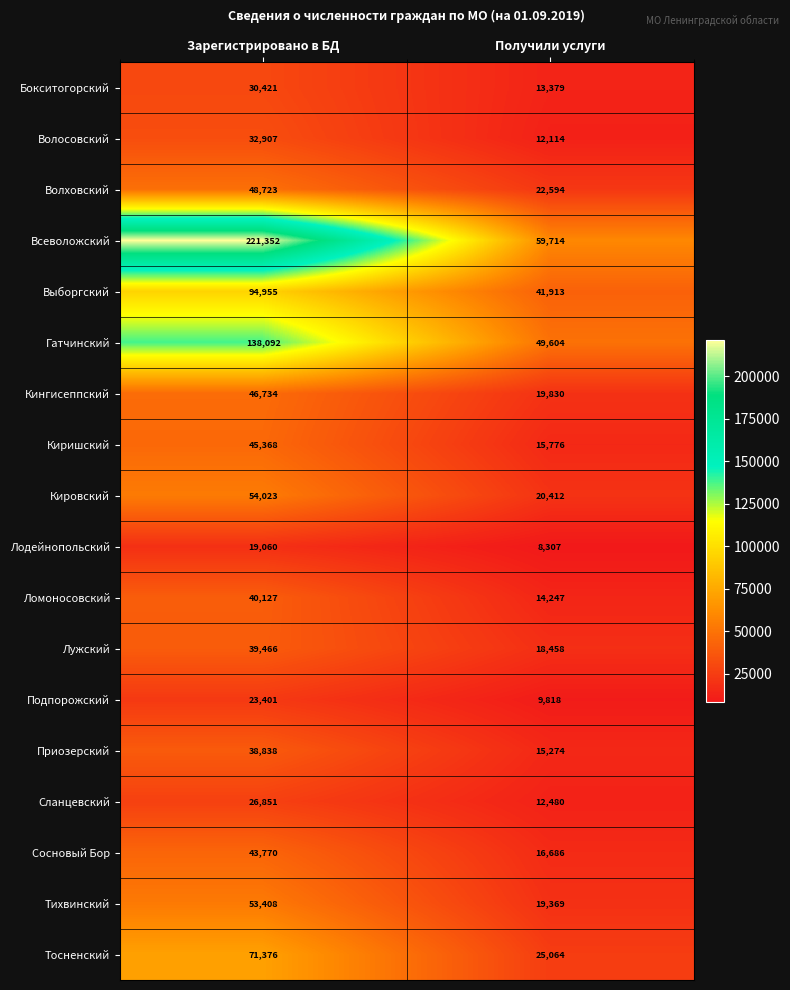

At Зарегистрировано в БД, list the series in order from largest to smallest.

Всеволожский, Гатчинский, Выборгский, Тосненский, Кировский, Тихвинский, Волховский, Кингисеппский, Киришский, Сосновый Бор, Ломоносовский, Лужский, Приозерский, Волосовский, Бокситогорский, Сланцевский, Подпорожский, Лодейнопольский